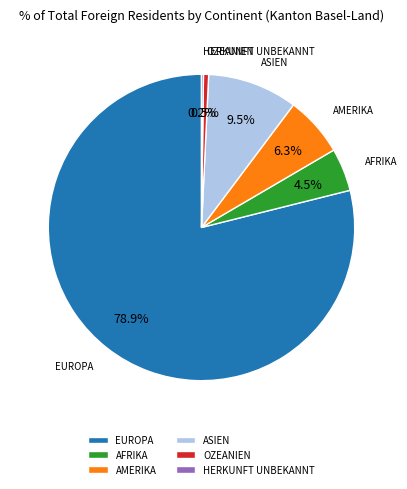

Which category has the biggest portion of the pie?

EUROPA